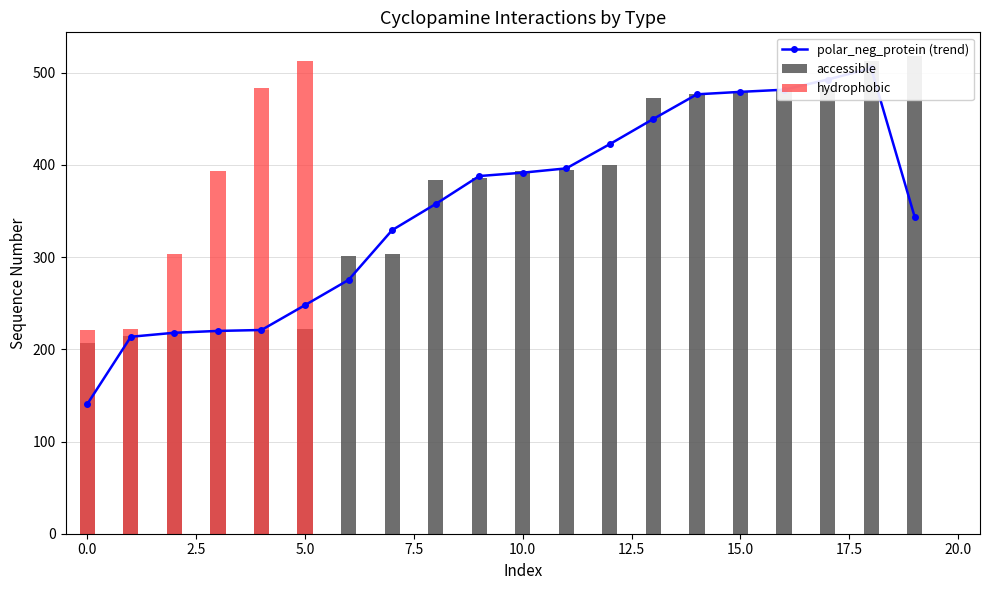

At 14, list the series in order from largest to smallest.

accessible, polar_neg_protein (trend), hydrophobic